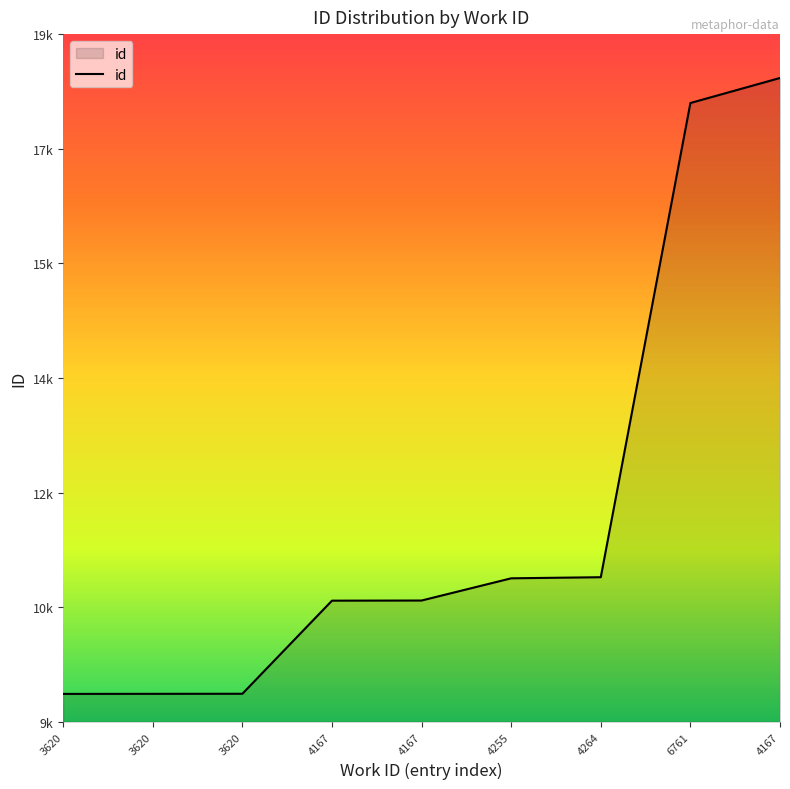

What is the label of the 9th point from the right?

3620